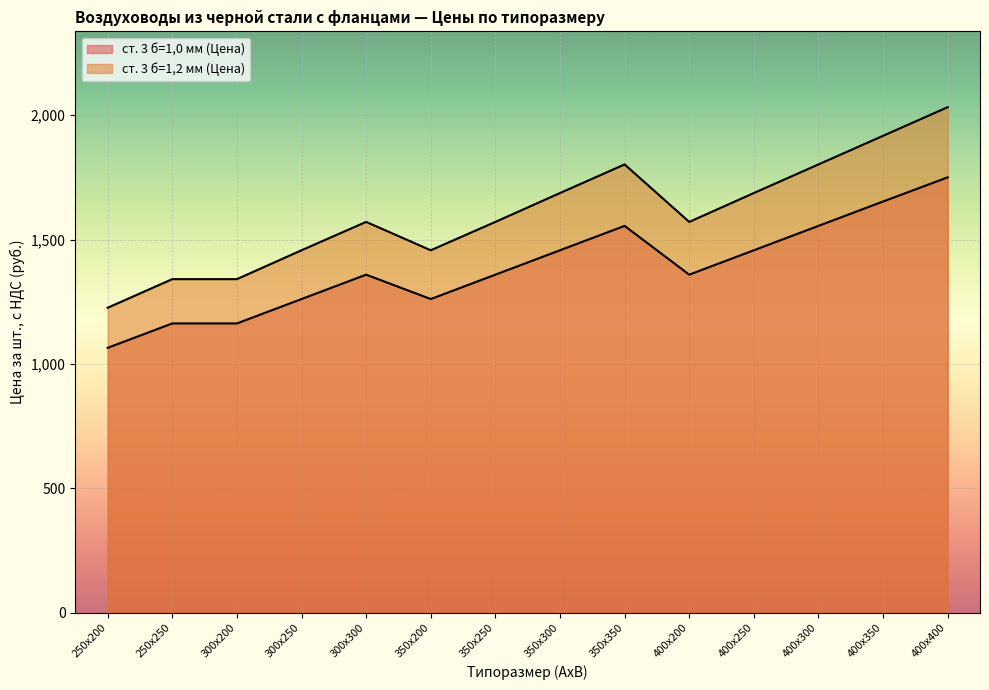

What is the difference between the maximum and minimum values in the ст. 3 б=1,2 мм (Цена) series?

806